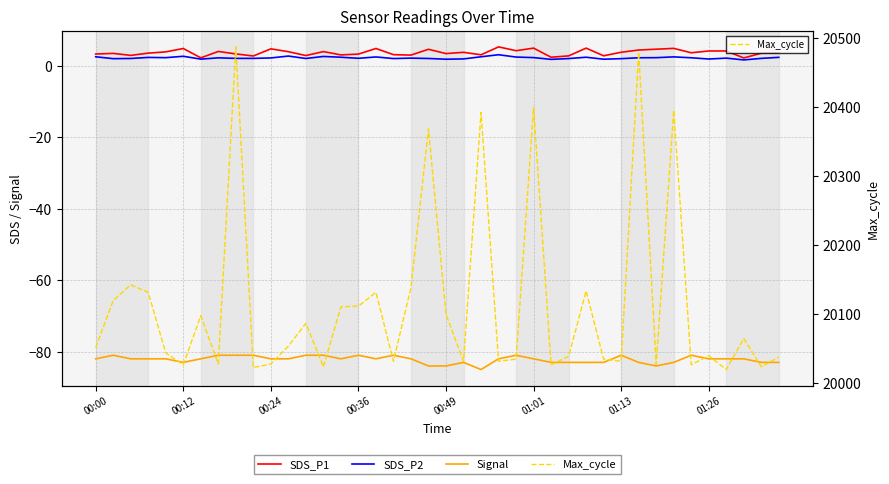

Rank the series by their maximum value, from lowest to highest.

Signal, SDS_P2, SDS_P1, Max_cycle